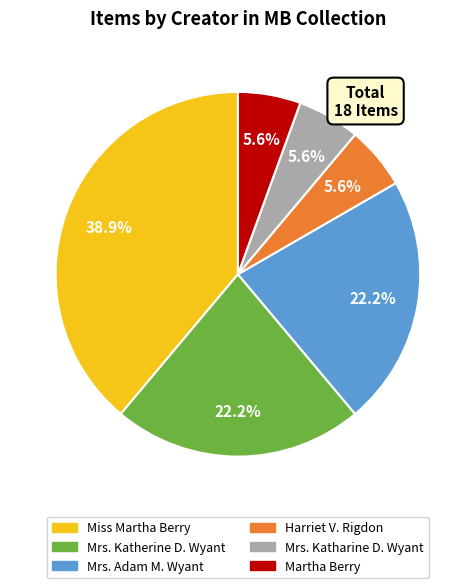

What portion of the pie excludes Harriet V. Rigdon?

94.4%